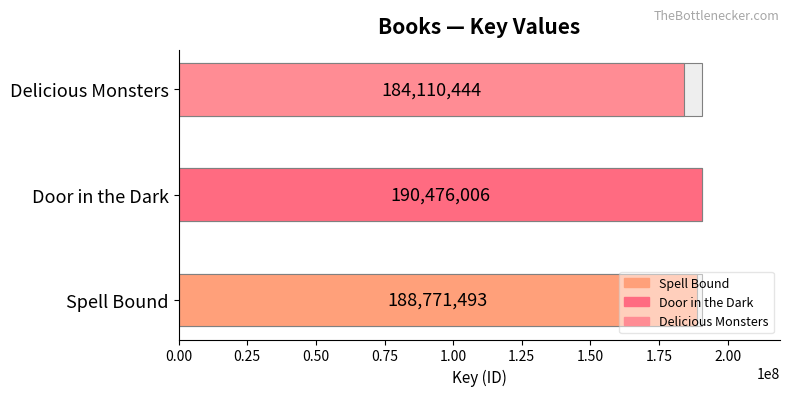

The value at Spell Bound is 335739115. True or false?

False